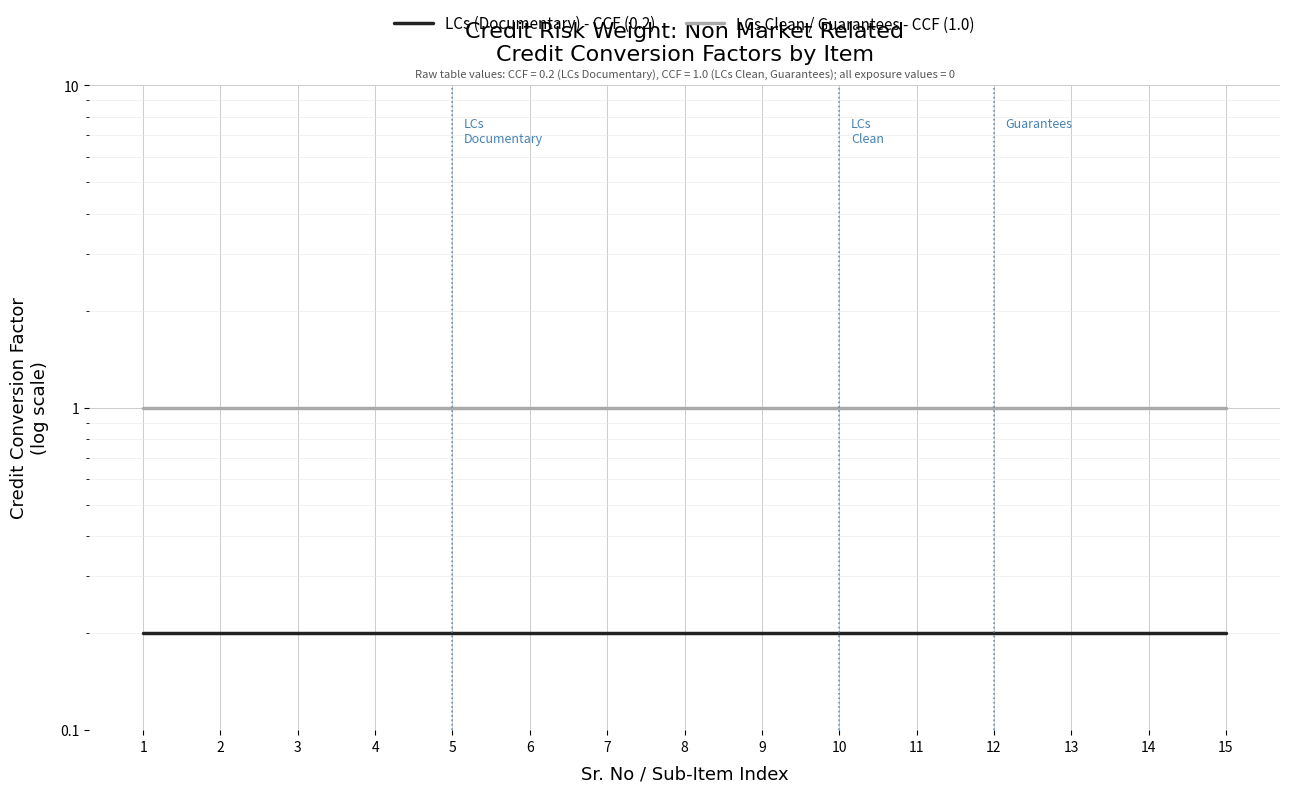

Which series has the largest total across all categories?

LCs Clean / Guarantees - CCF (1.0)